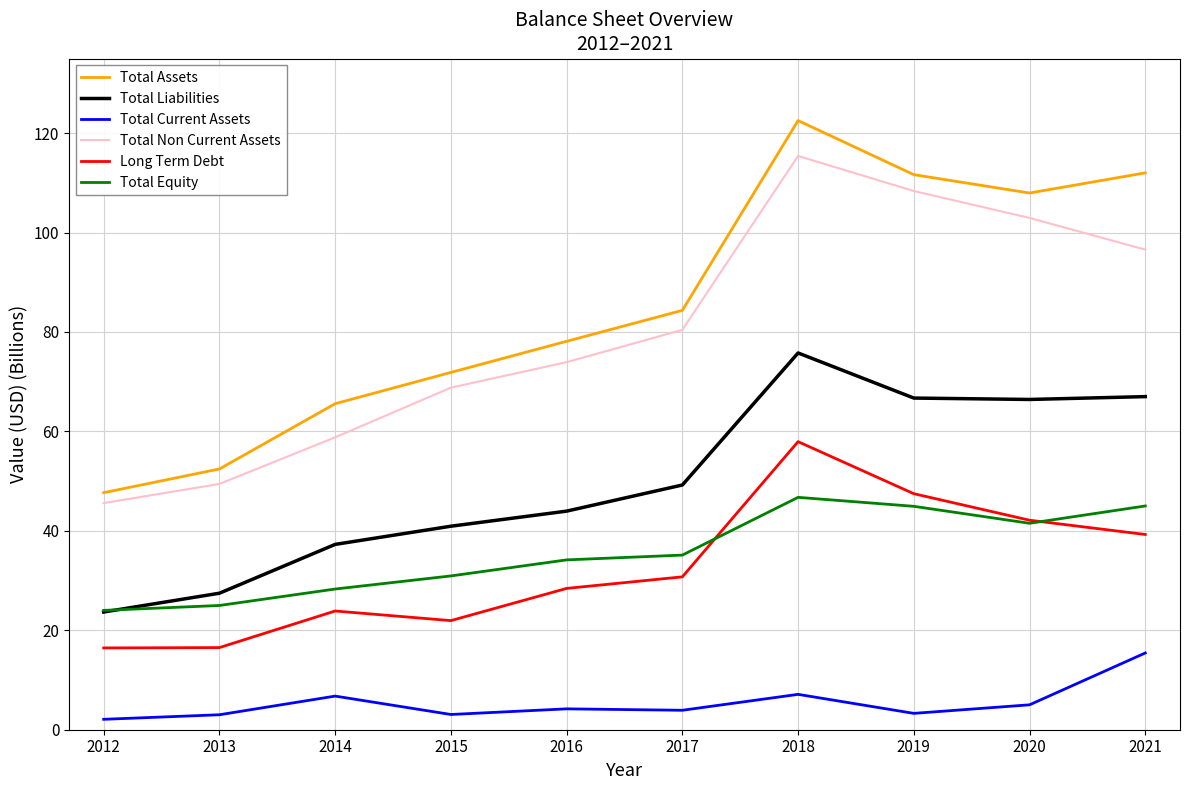

Between which two adjacent categories do Total Equity and Total Liabilities first intersect?

2012 and 2013